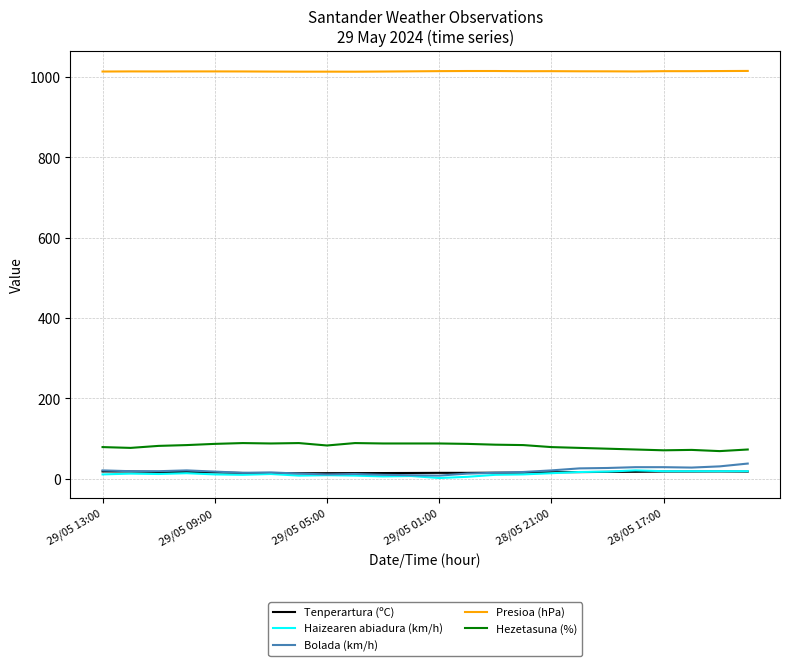

What is the difference between the maximum and minimum values in the Presioa (hPa) series?

1.9